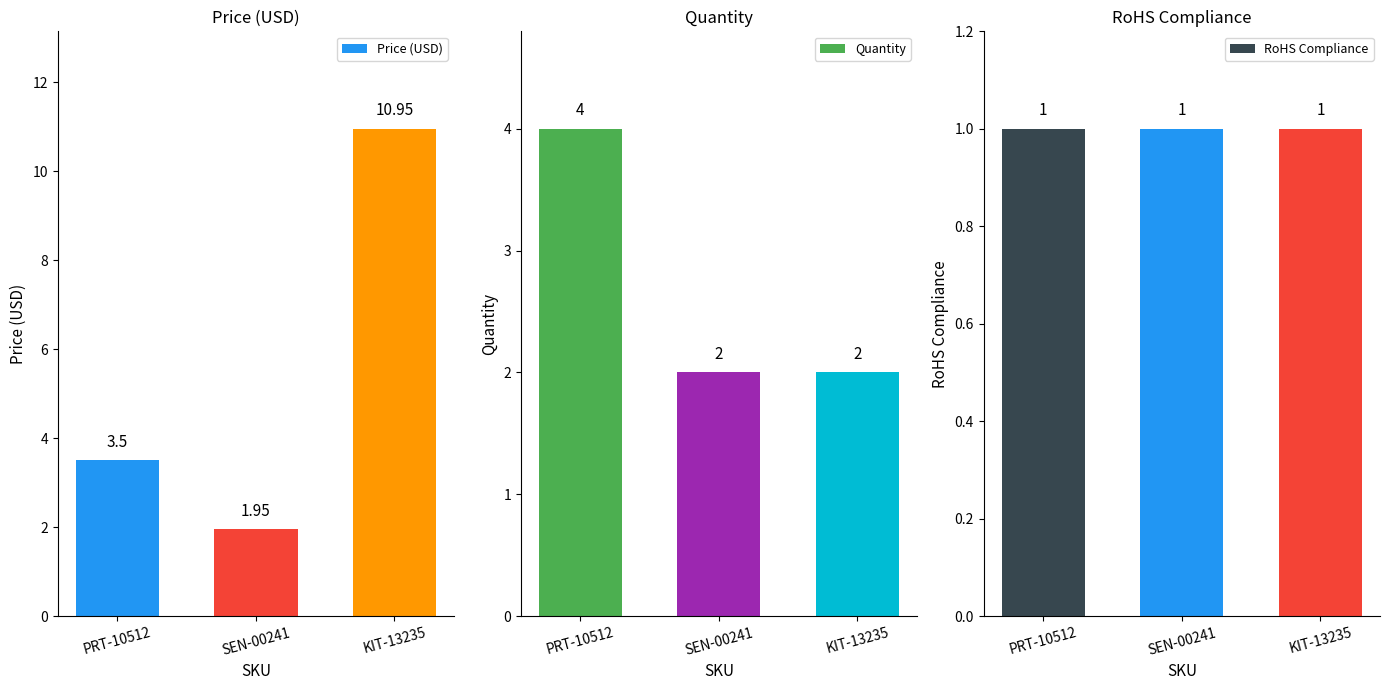

The value of Price (USD) at KIT-13235 is 10.9. True or false?

True